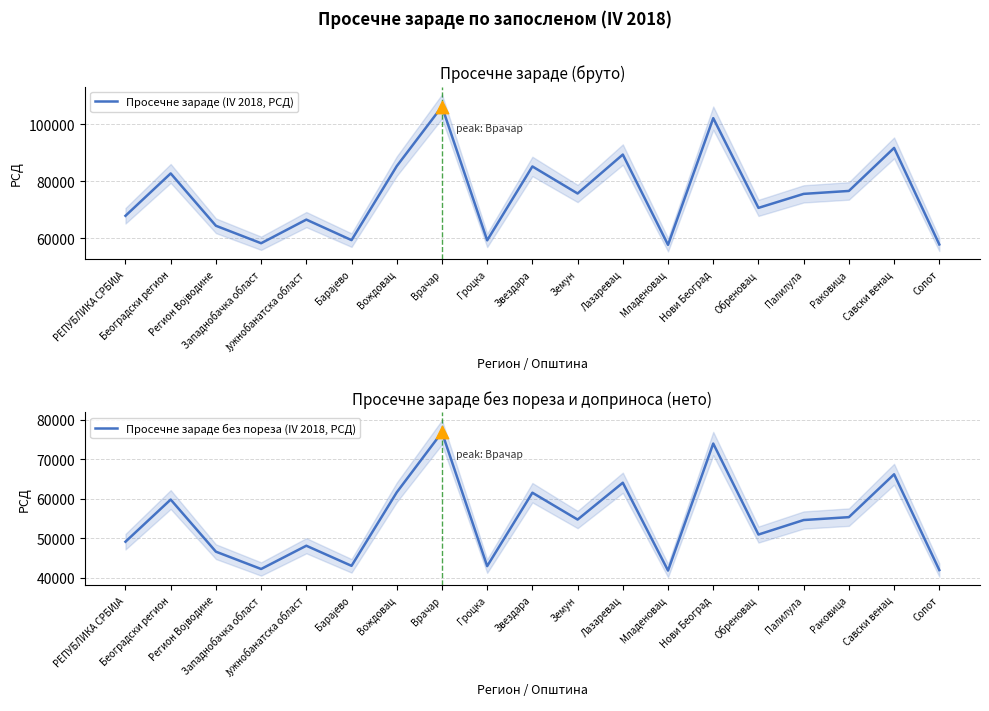

Which series has the largest Y range (max minus min)?

Просечне зараде (IV 2018, РСД)